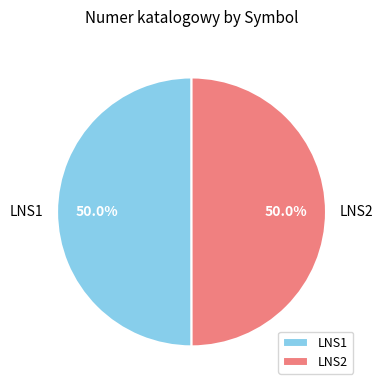

Is the sum of LNS2 and LNS1 greater than half?

Yes